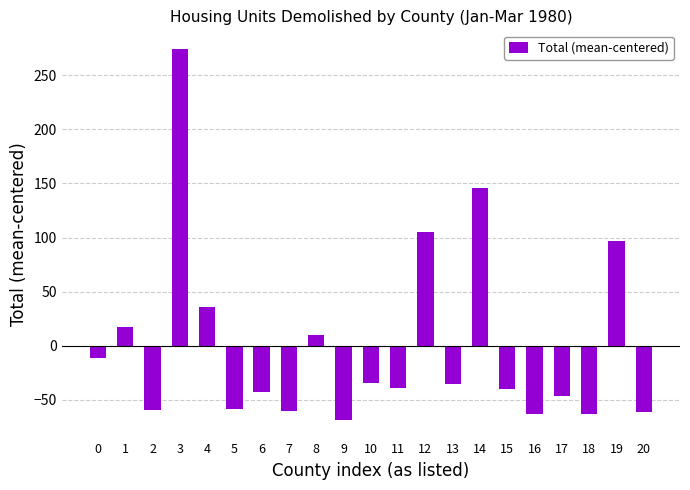

What is the difference between the second highest and minimum values?

214.0